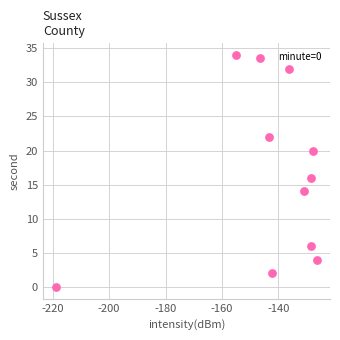

What is the range of Y values (max minus min)?

34